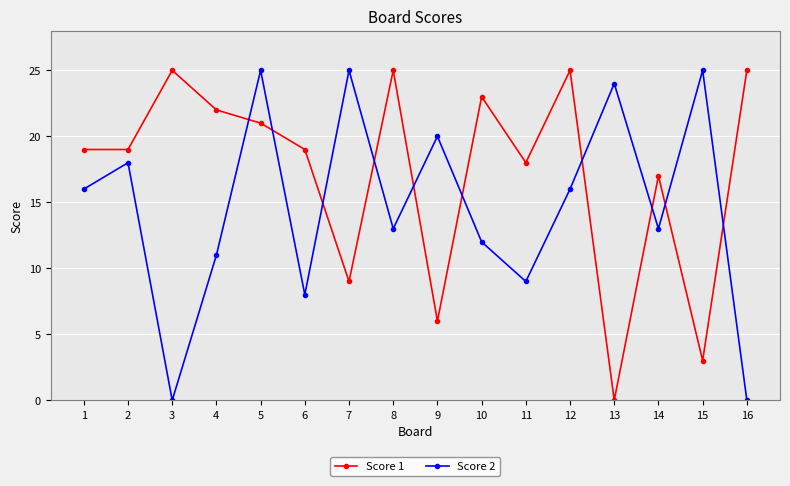

What is the difference between the maximum and minimum values in the Score 1 series?

25